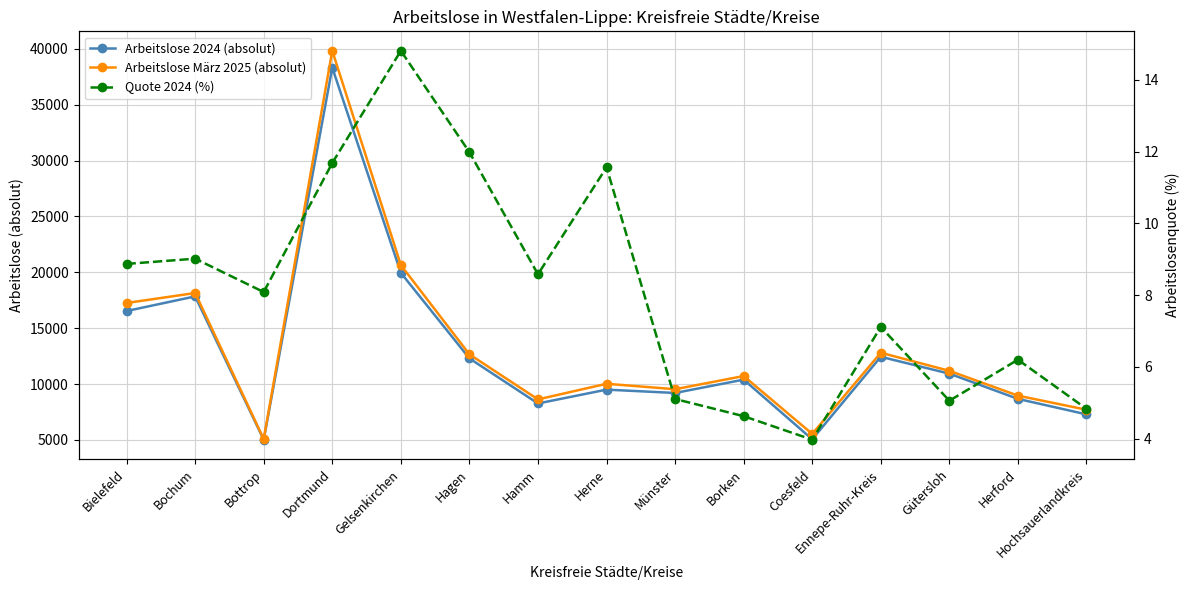

Where is the first local minimum for Arbeitslose März 2025 (absolut)?

Bottrop